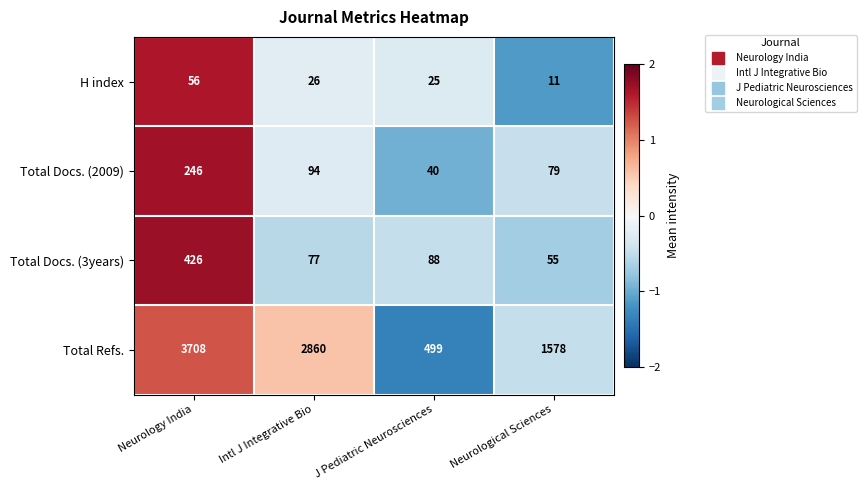

Reading left to right, list all the values displayed in this chart.

H index: Neurology India=56	Intl J Integrative Bio=26	J Pediatric Neurosciences=25	Neurological Sciences=11
Total Docs. (2009): Neurology India=246	Intl J Integrative Bio=94	J Pediatric Neurosciences=40	Neurological Sciences=79
Total Docs. (3years): Neurology India=426	Intl J Integrative Bio=77	J Pediatric Neurosciences=88	Neurological Sciences=55
Total Refs.: Neurology India=3708	Intl J Integrative Bio=2860	J Pediatric Neurosciences=499	Neurological Sciences=1578